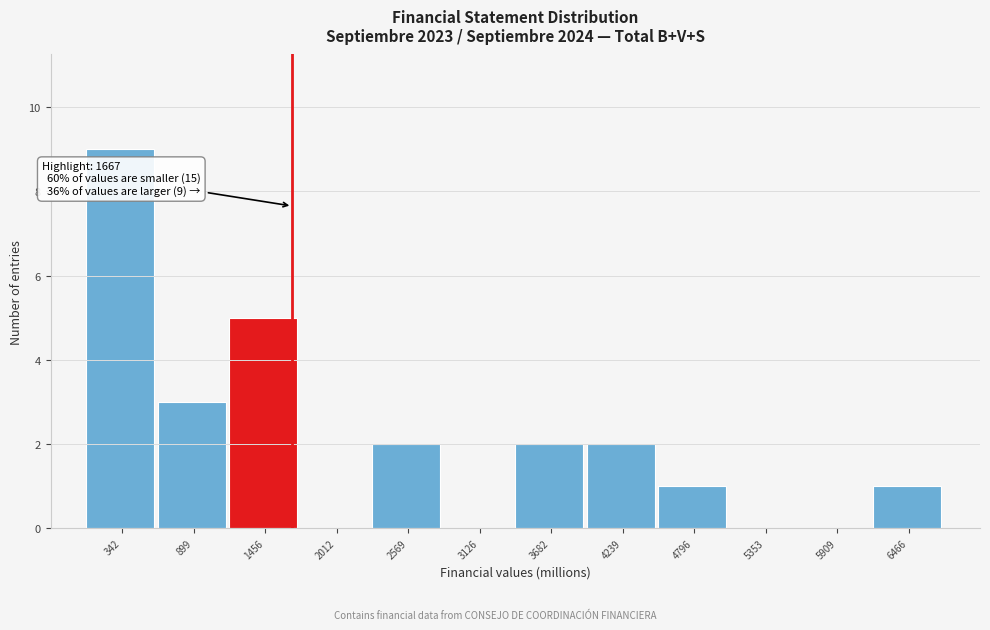

Over which range of the x-axis is the bar tallest?

100 to 600